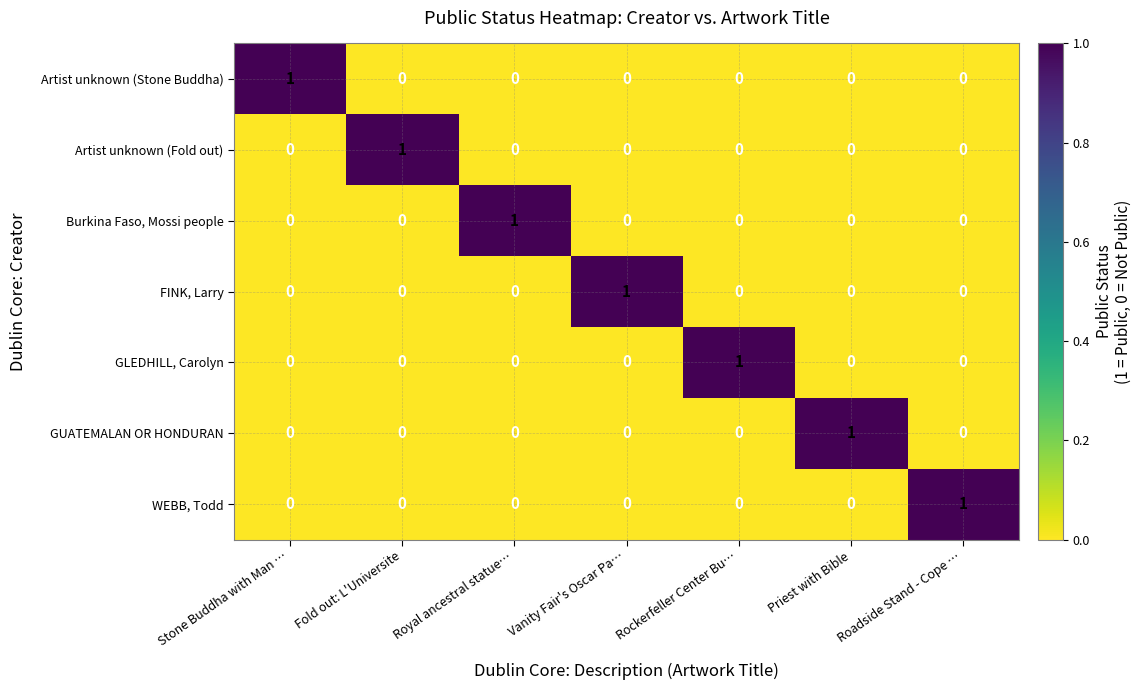

Is the value of GLEDHILL, Carolyn at Rockerfeller Center Bu… greater than the value of GUATEMALAN OR HONDURAN at Rockerfeller Center Bu…?

Yes